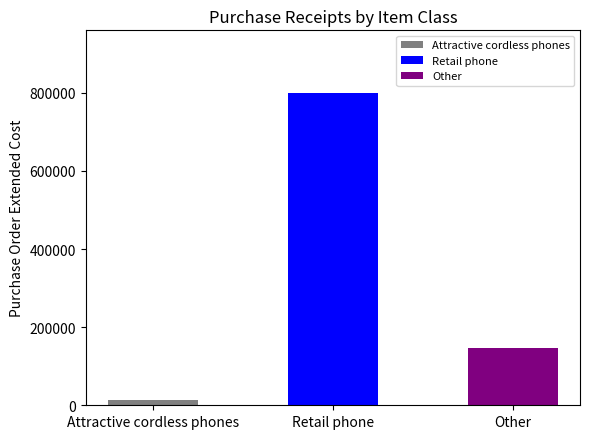

Which label corresponds to the largest value in the chart?

Retail phone